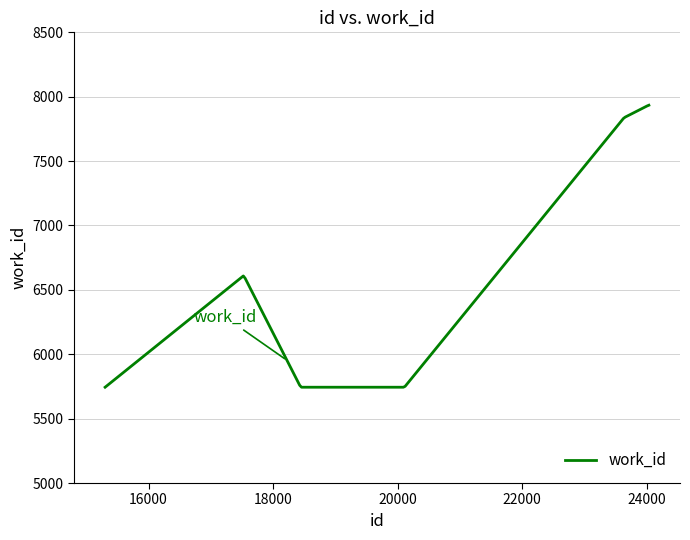

What is the difference between the maximum and minimum values?

2190.0